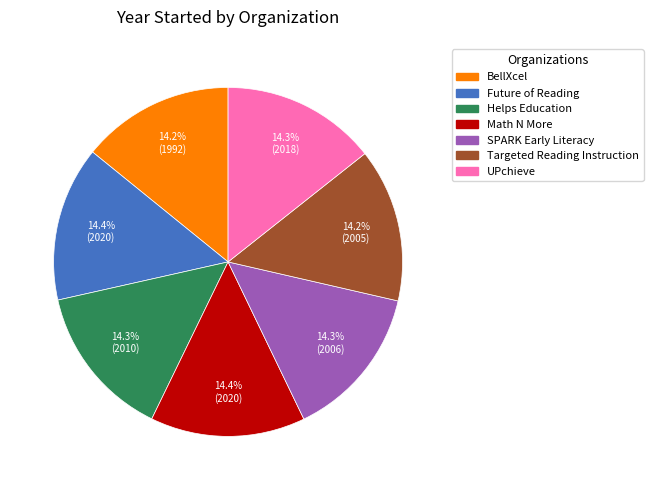

What portion of the pie excludes Targeted Reading Instruction?

85.8%